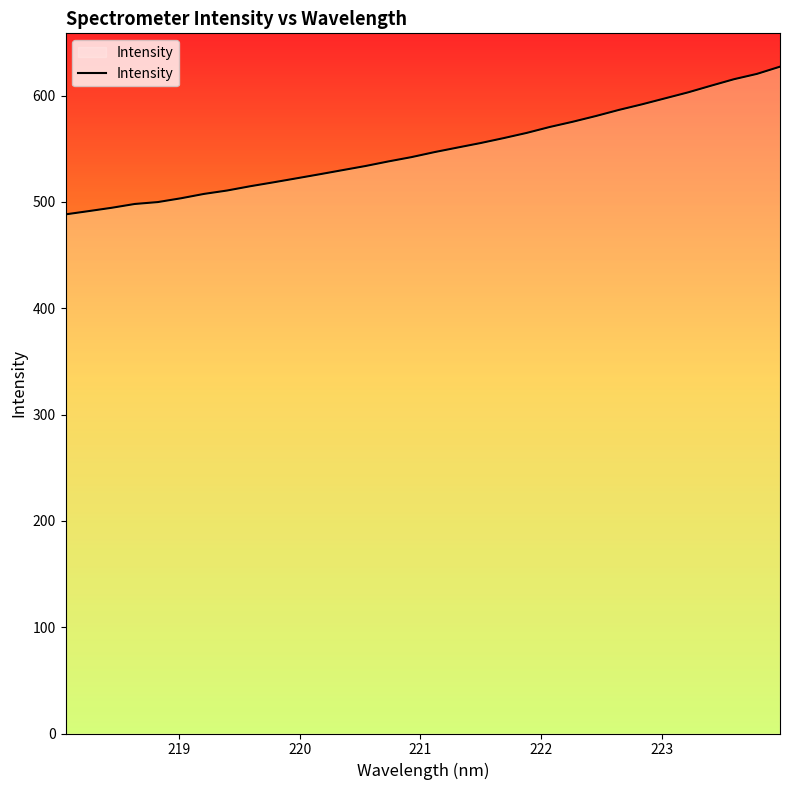

What is the maximum value shown in the chart?

627.2